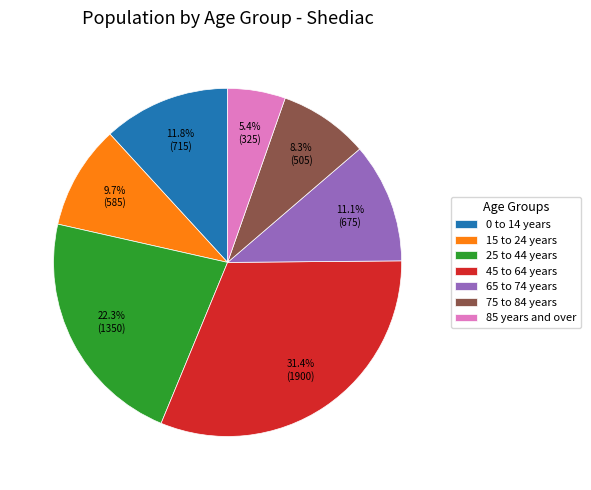

How many slices are in this pie chart?

7